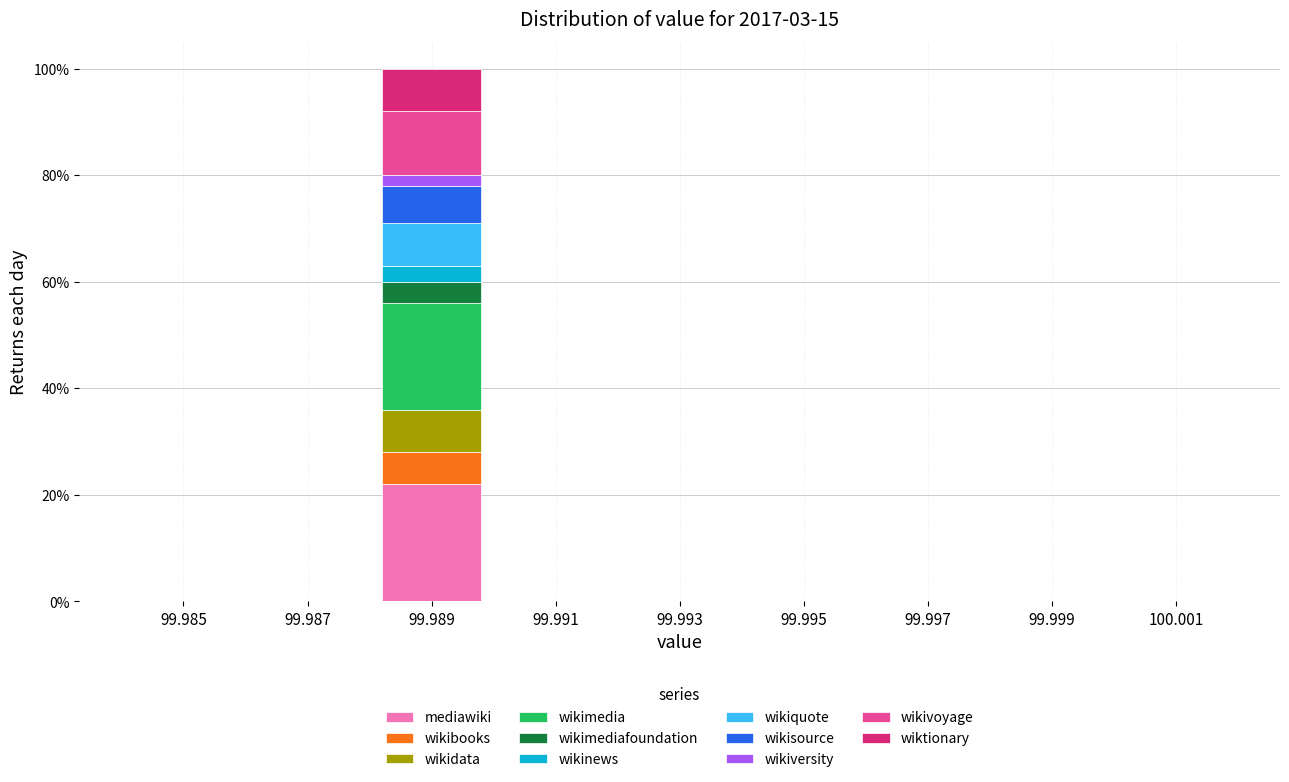

True or false: mediawiki has a value of 0.0 at 99.991.

True